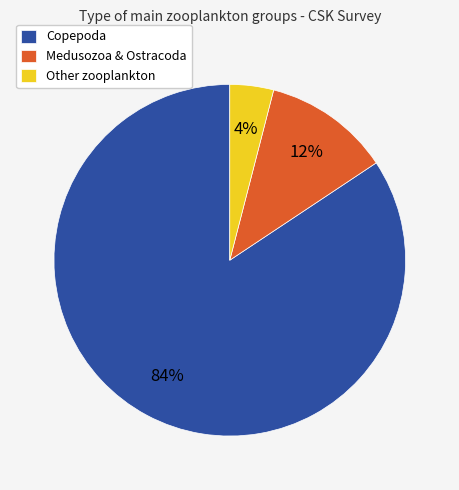

Which has a higher value, Copepoda or Other zooplankton?

Copepoda